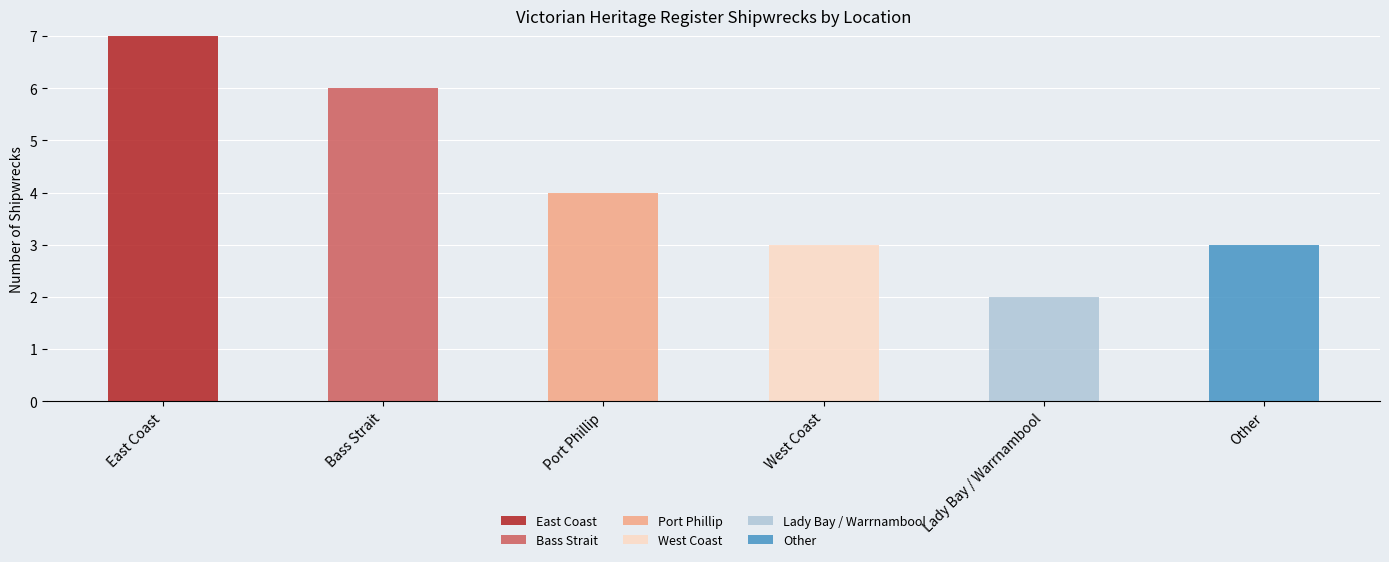

What is the maximum value for East Coast?

7